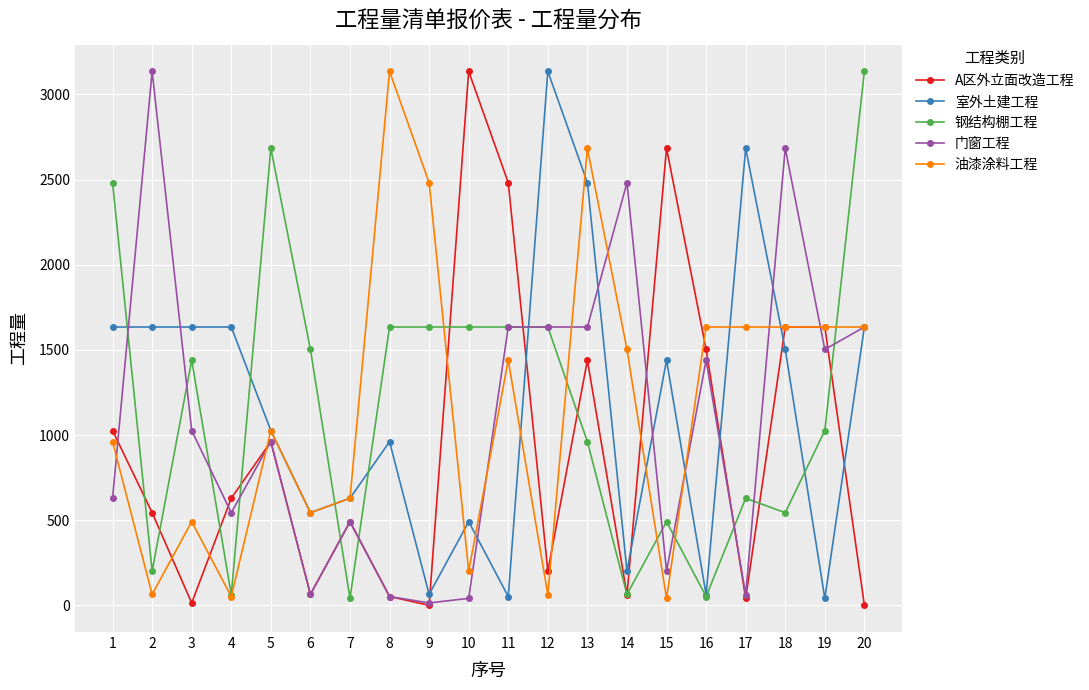

At which label does 油漆涂料工程 first exceed 1440?

8